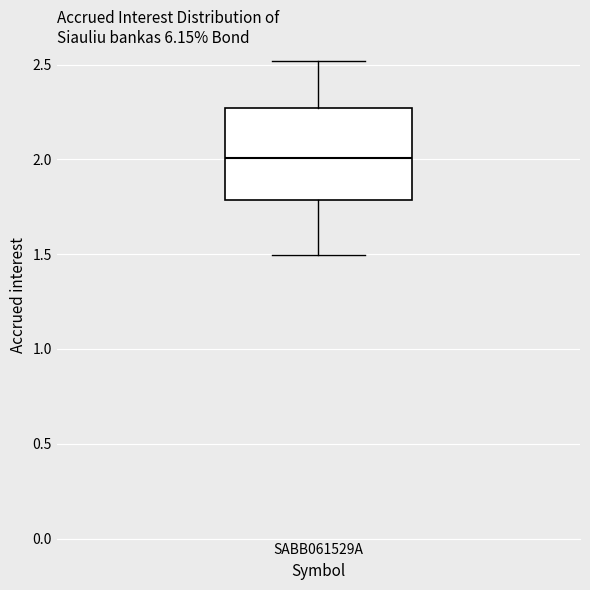

Transcribe this box plot: give where the median line is, the range the box spans, and where the two whiskers end, as read against the y-axis. The values are not printed on the chart, so give them approximately, as read against the axis.

median 2.00, box 1.80 to 2.25, whiskers 1.50 to 2.50